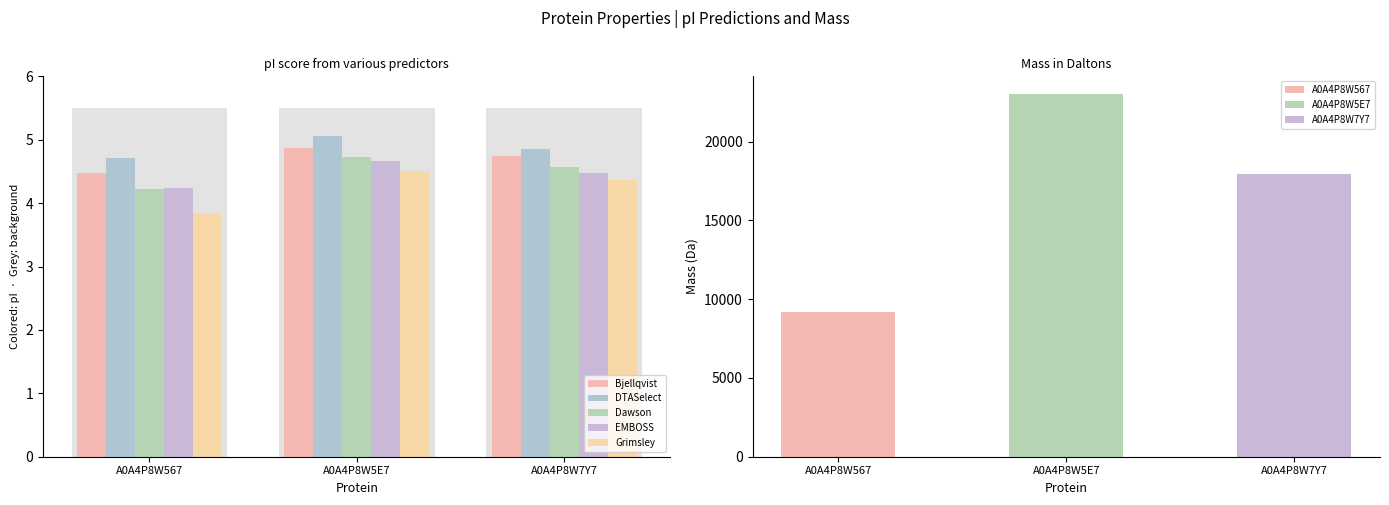

What is the difference between the maximum and minimum values in the Dawson series?

0.5